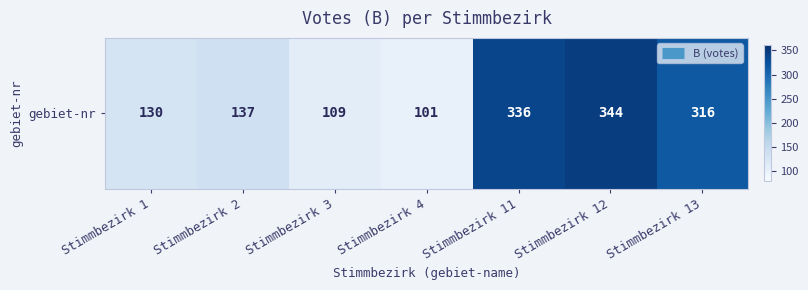

Between Stimmbezirk 4 and Stimmbezirk 13, which is larger?

Stimmbezirk 13